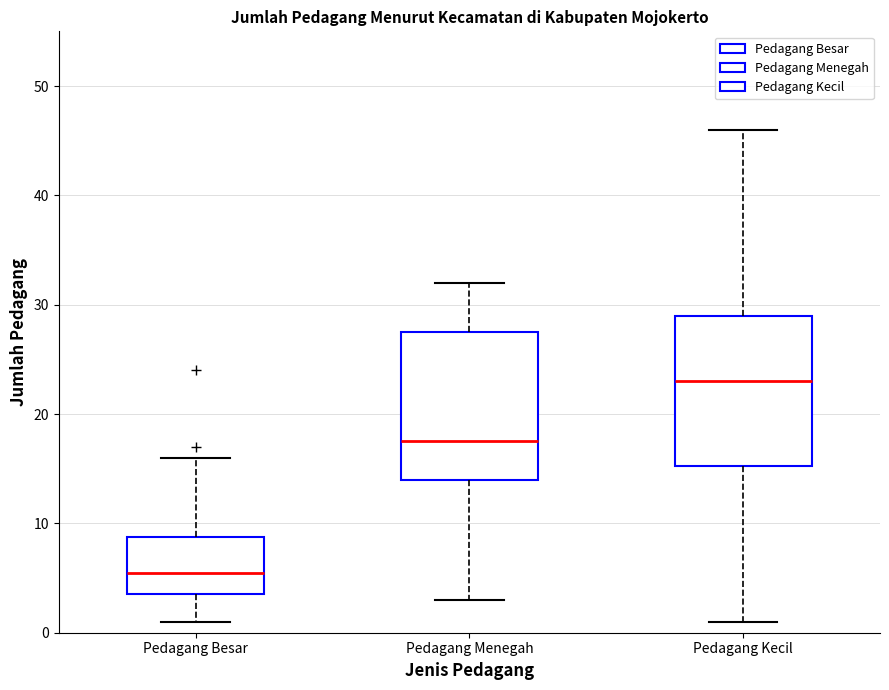

Where is the upper edge of the box for Pedagang Kecil on the y-axis? The values are not printed on the chart, so give them approximately, as read against the axis.

29